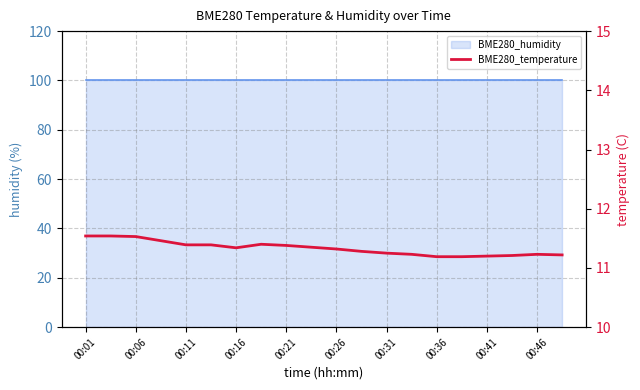

How many lines are shown in the chart?

1